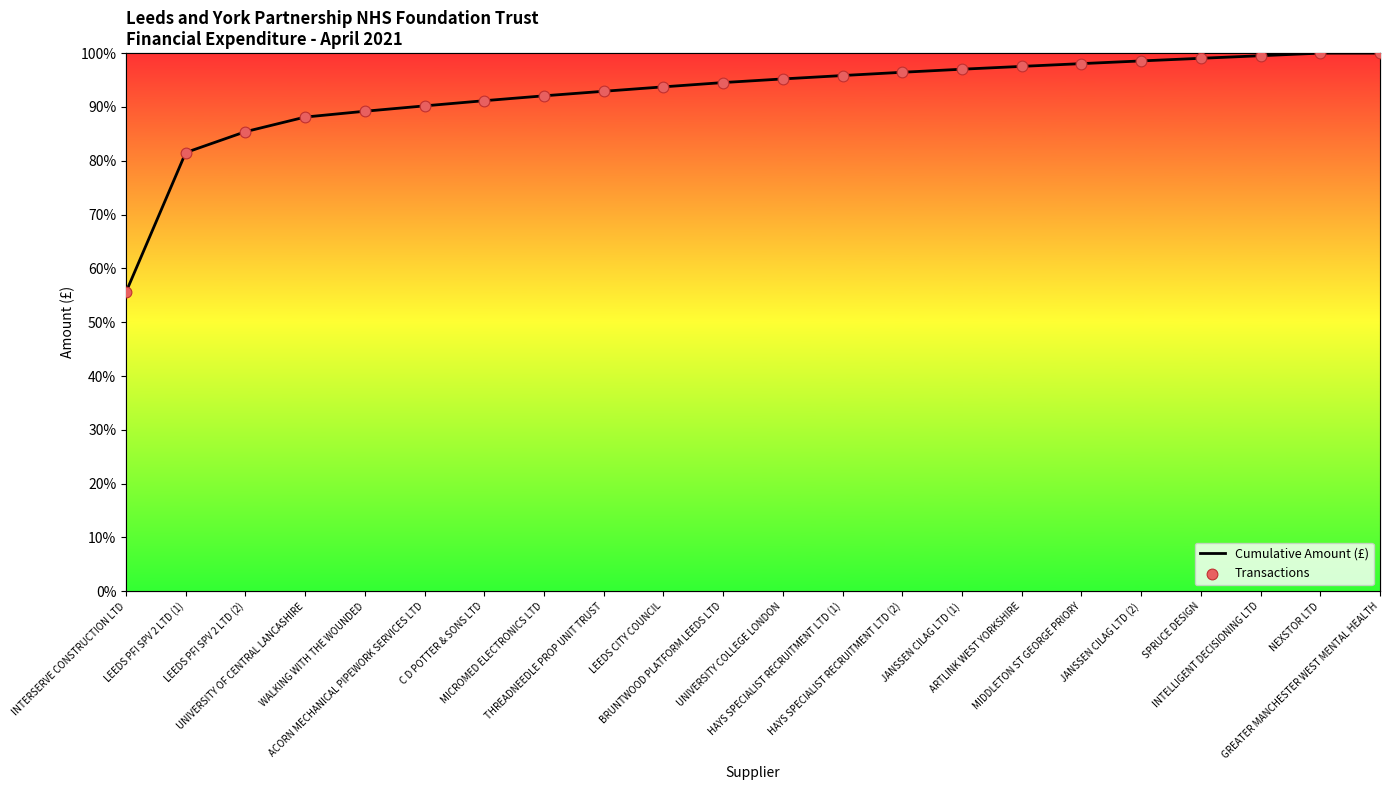

At how many categories does at least one series exceed 60?

21